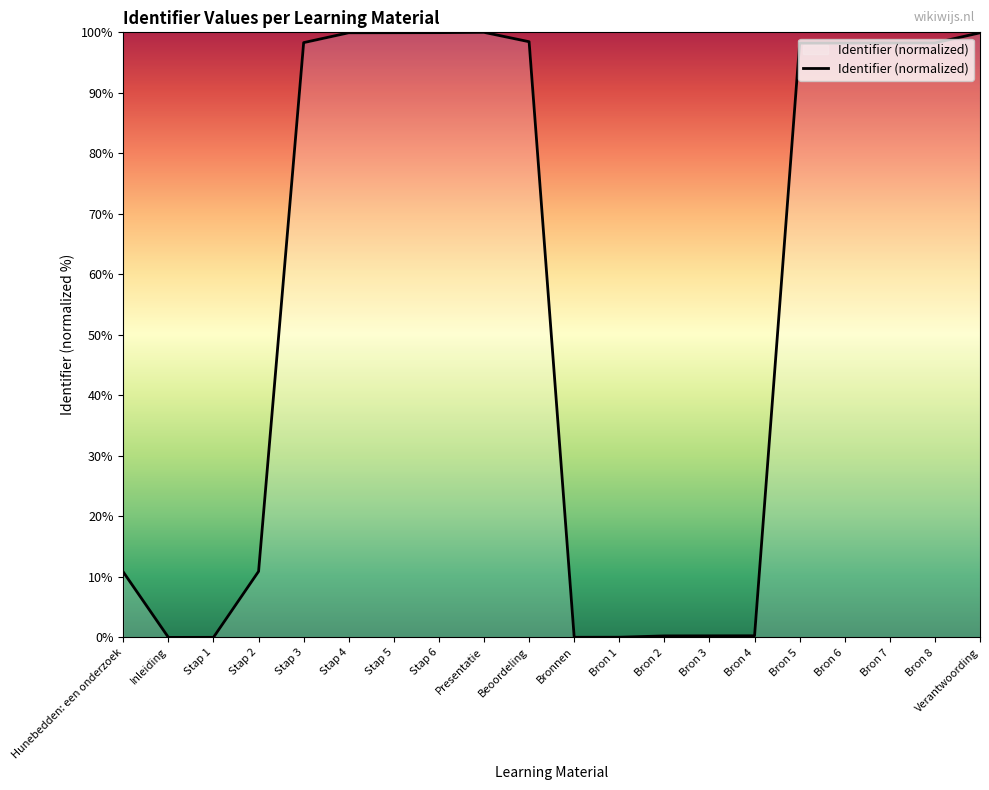

What is the maximum value shown in the chart?

100.0